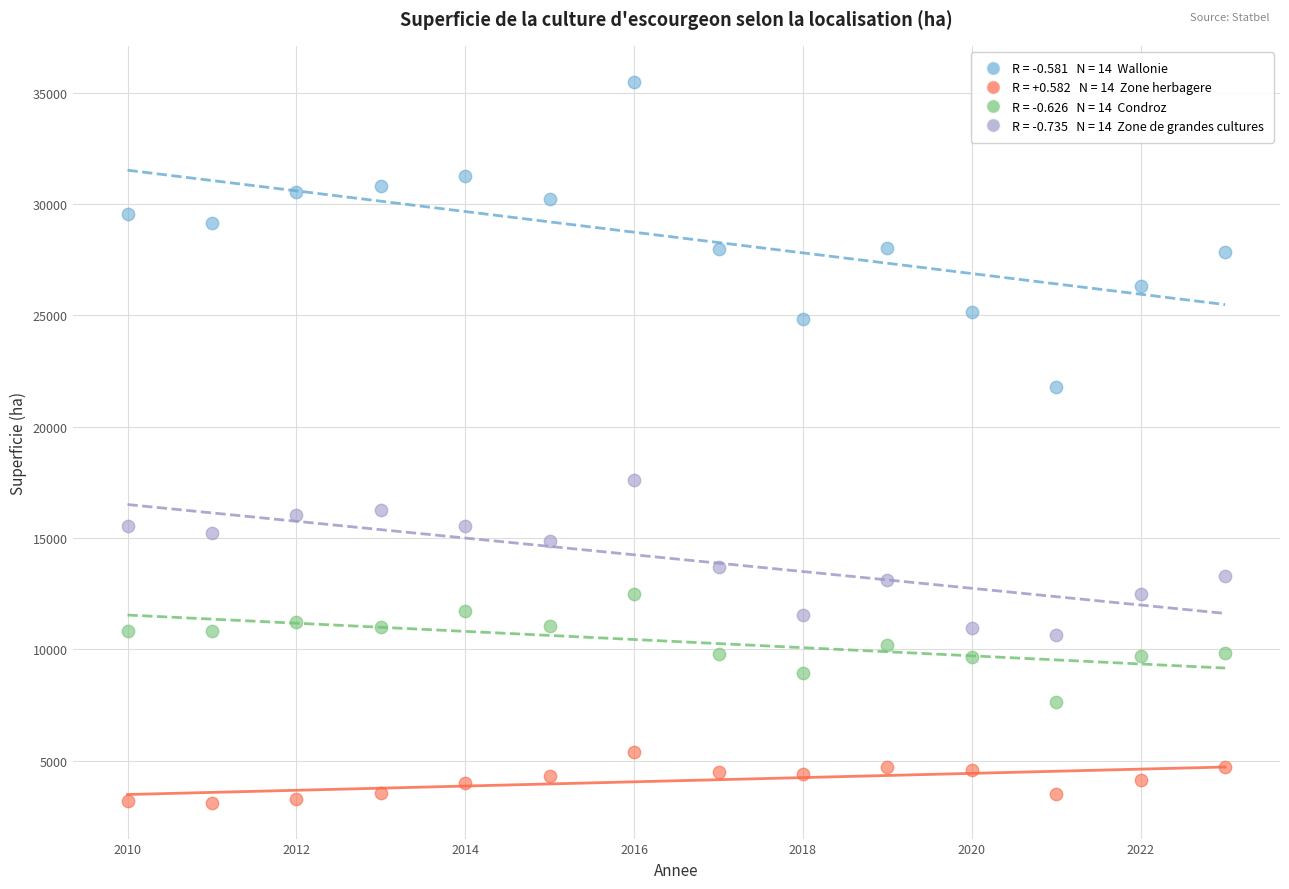

Across all series, what Y value is closest to 19307?

17619